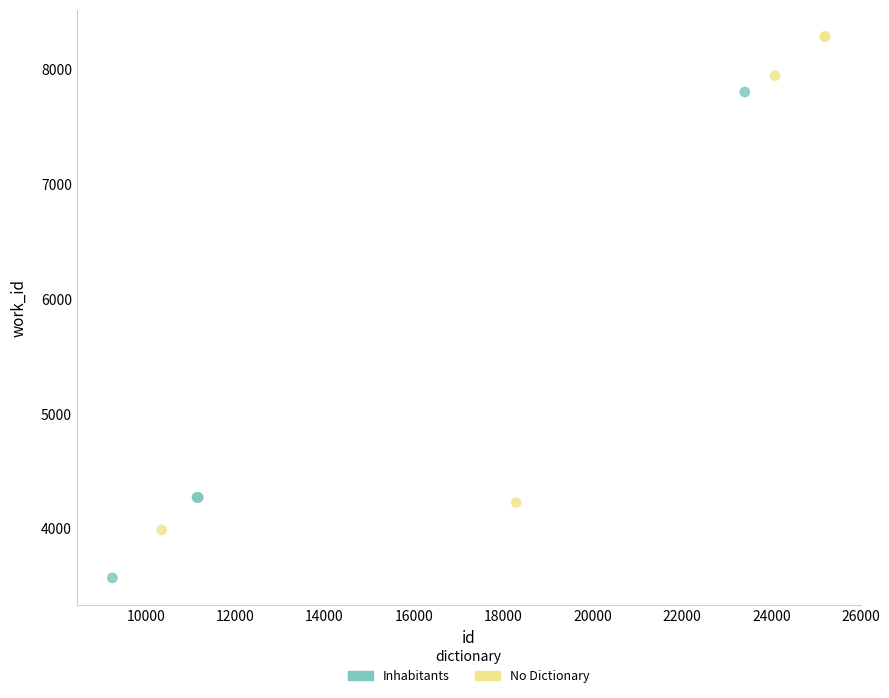

Which series reaches the minimum Y coordinate?

Inhabitants